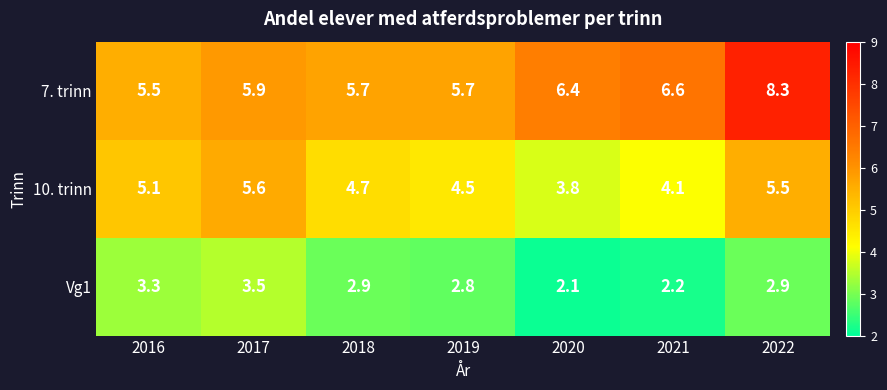

Reading left to right, transcribe all the data shown in this chart.

7. trinn: 2016=5.5	2017=5.9	2018=5.7	2019=5.7	2020=6.4	2021=6.6	2022=8.3
10. trinn: 2016=5.1	2017=5.6	2018=4.7	2019=4.5	2020=3.8	2021=4.1	2022=5.5
Vg1: 2016=3.3	2017=3.5	2018=2.9	2019=2.8	2020=2.1	2021=2.2	2022=2.9